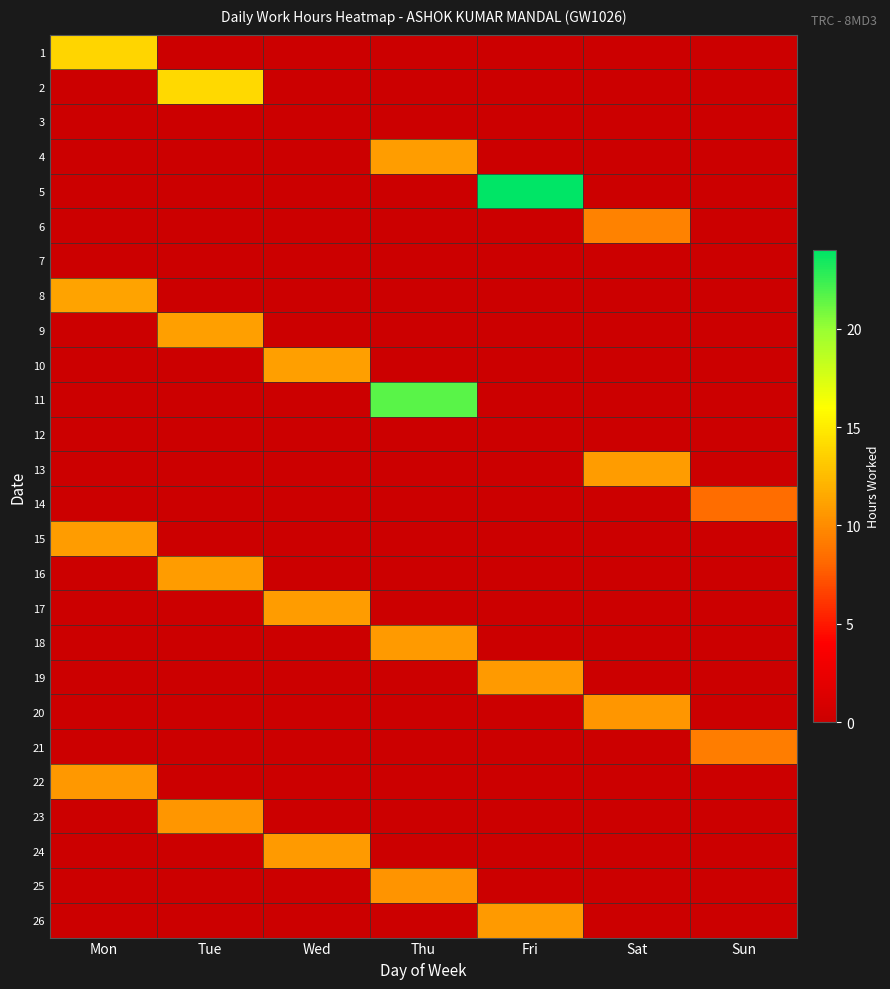

List the series in order of their peak value, highest first.

5, 11, 2, 1, 8, 9, 10, 4, 15, 16, 13, 17, 18, 19, 24, 26, 22, 20, 23, 25, 6, 21, 14, 3, 7, 12